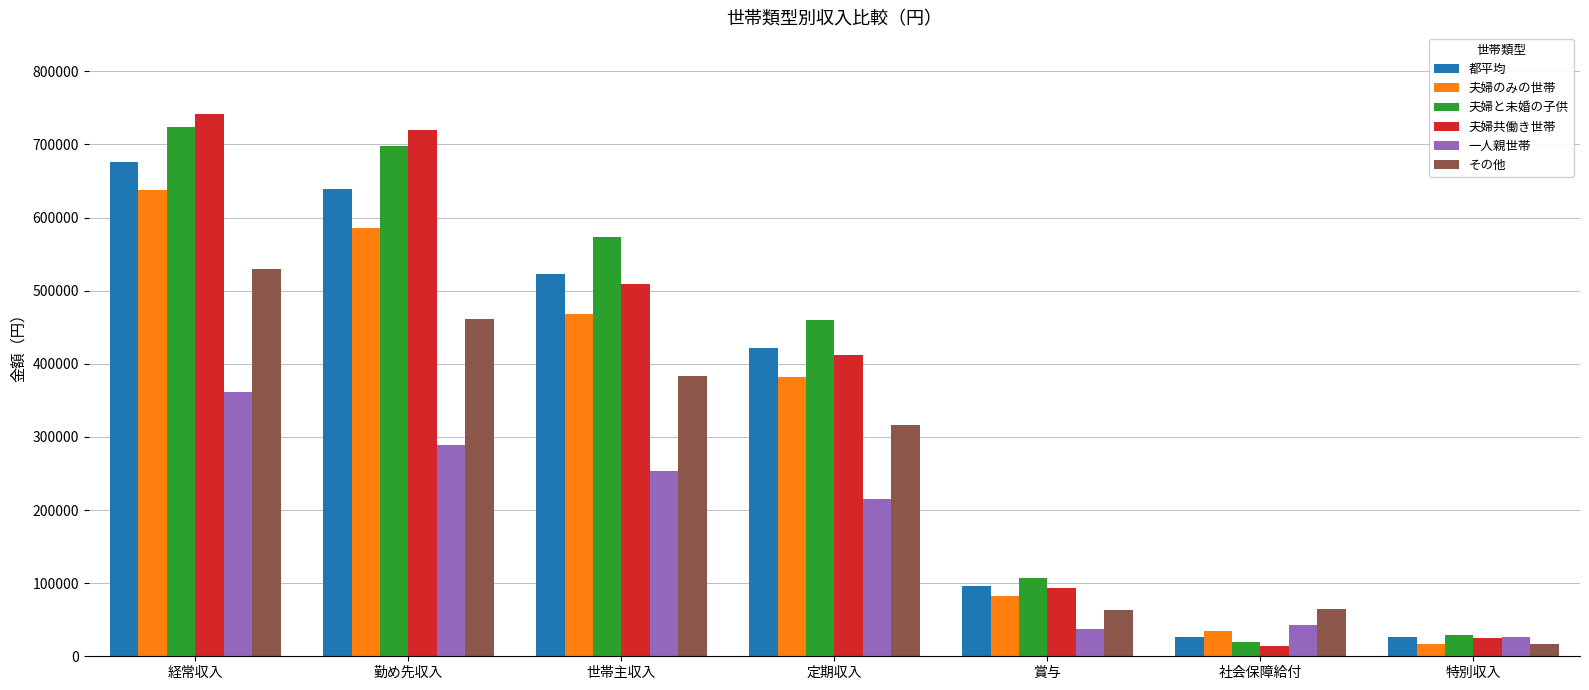

What is the sum of all その他 values?

1834255